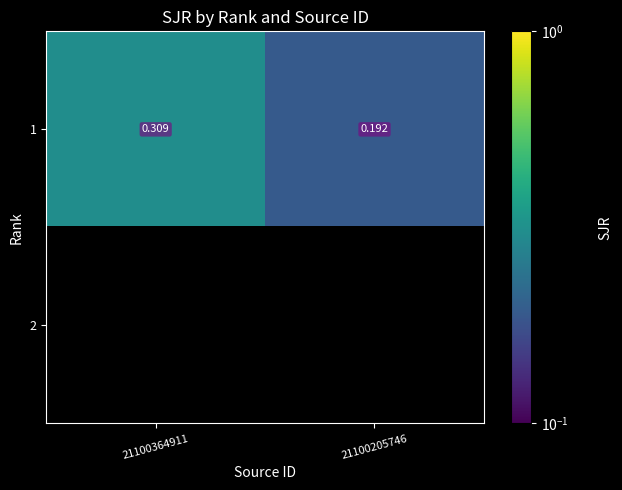

Which category has the lowest value in the 1 series?

21100205746